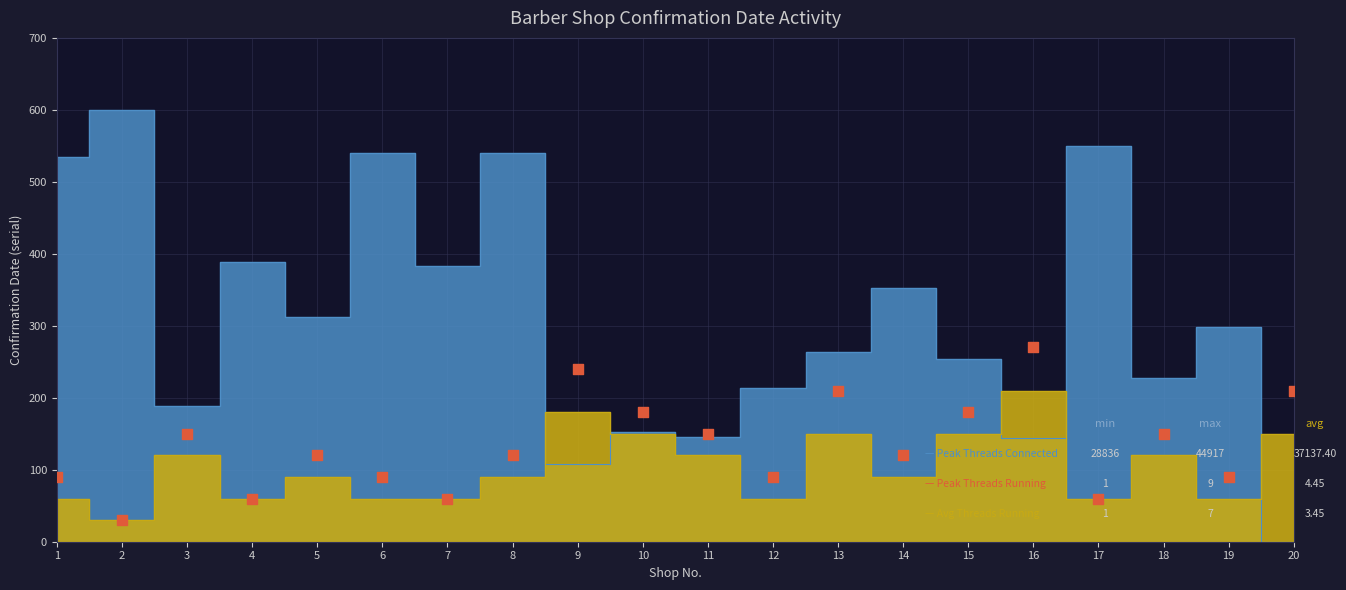

What is the range of Y values (max minus min)?

240